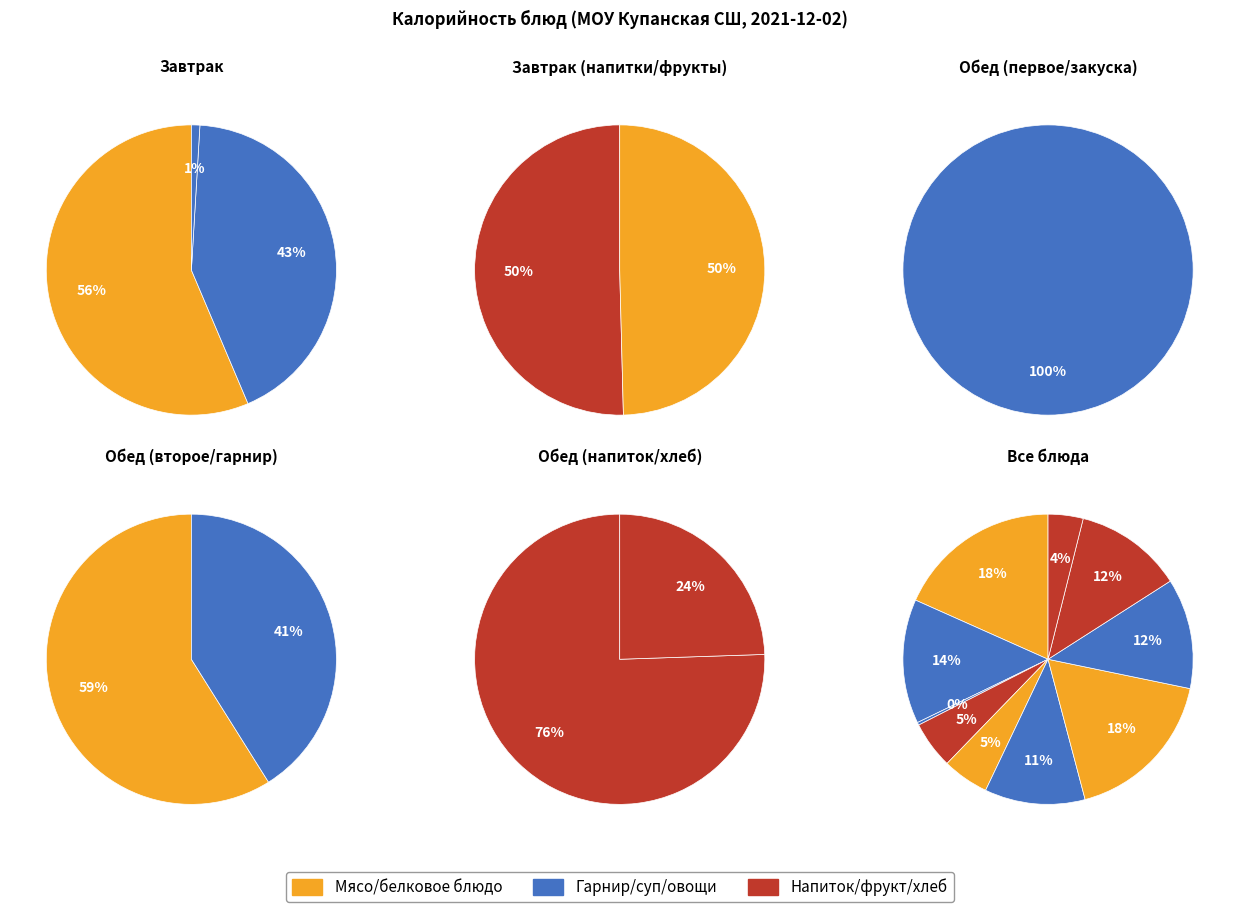

Is there a majority slice in this chart?

No